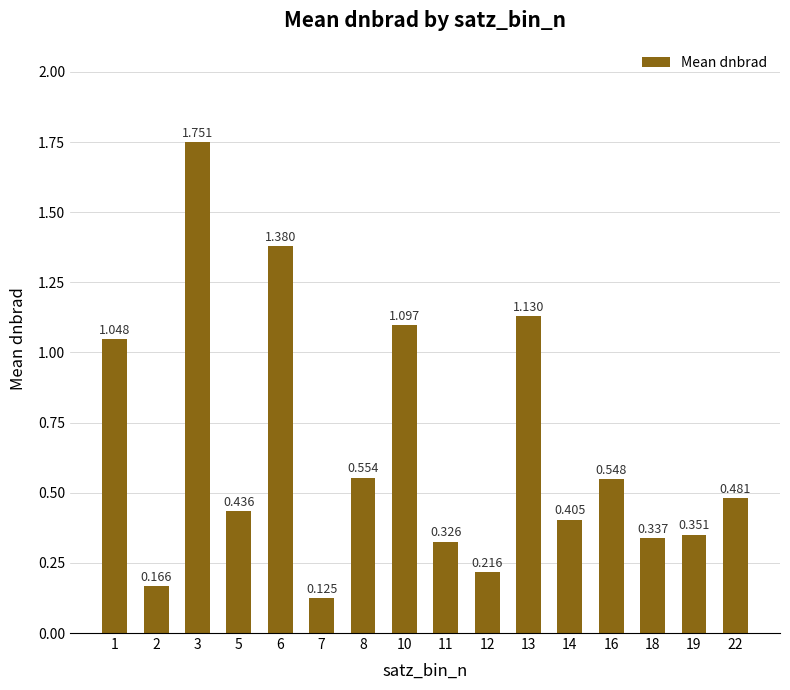

The value at 5 is 0.4. True or false?

True